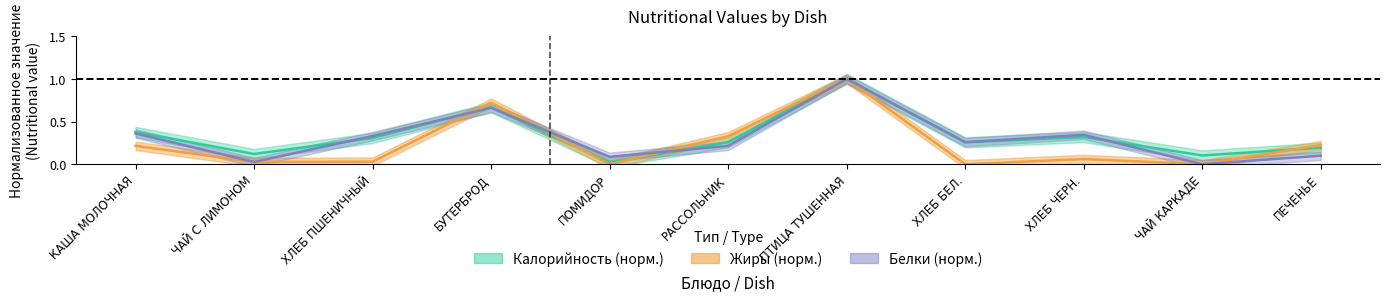

What is the total value across all series at ХЛЕБ ПШЕНИЧНЫЙ?

0.7